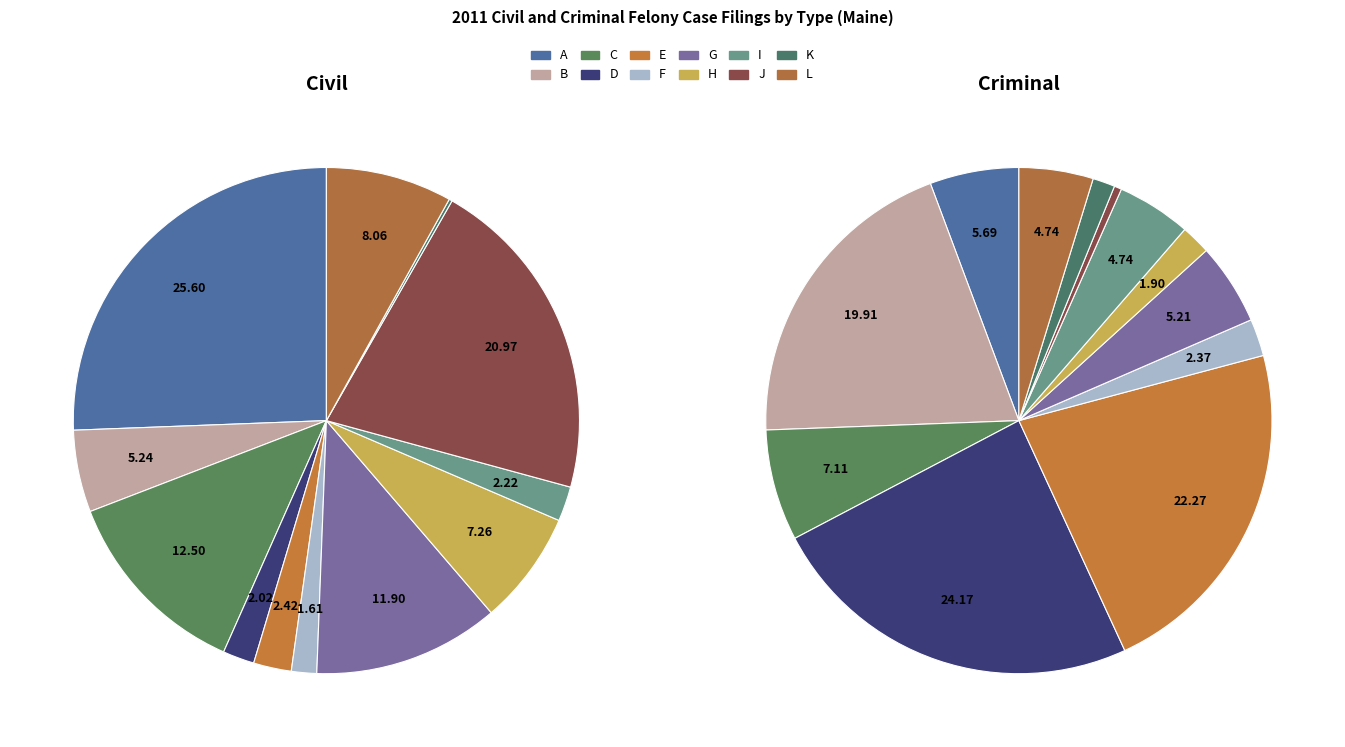

Does any single category account for the majority?

No